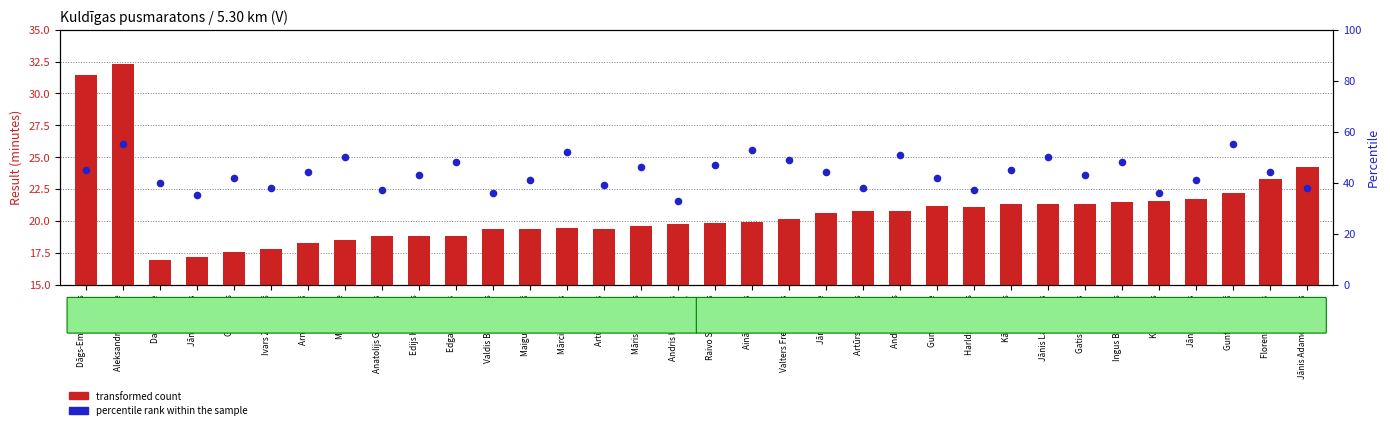

At which category is the sum across all series the highest?

Aleksandrs Daukste